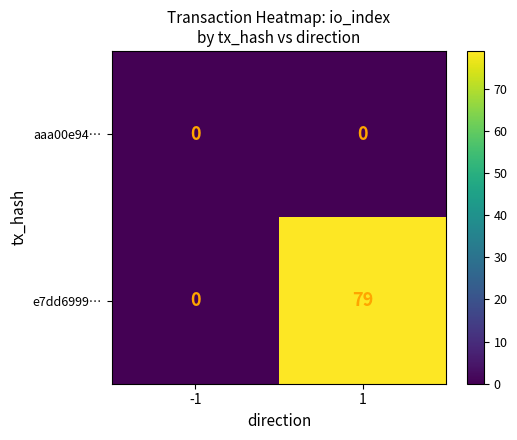

What is the maximum value for e7dd6999…?

79